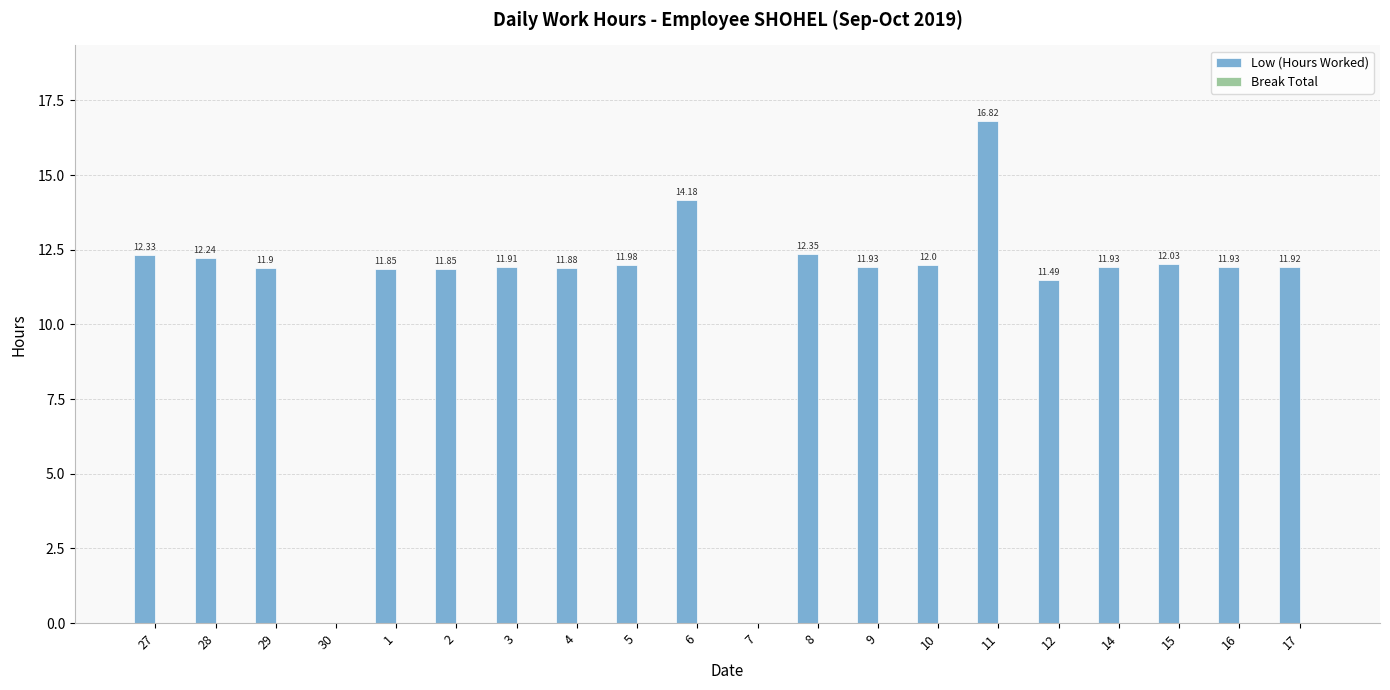

What is the ratio of the value at 5 to the value at 2?

1.0